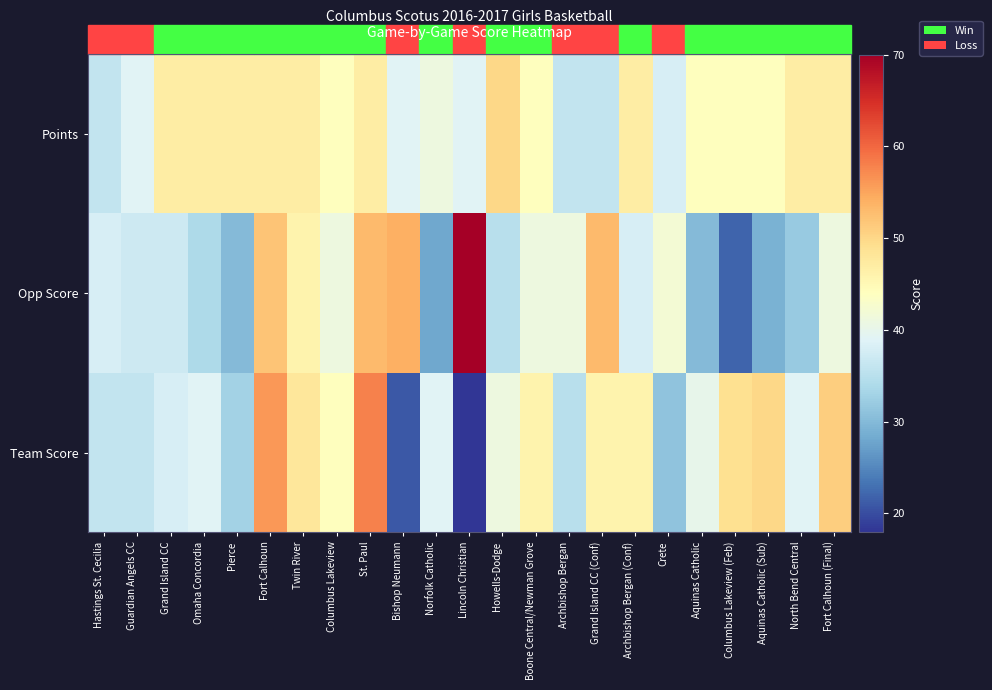

Which series has the largest total across all categories?

Points